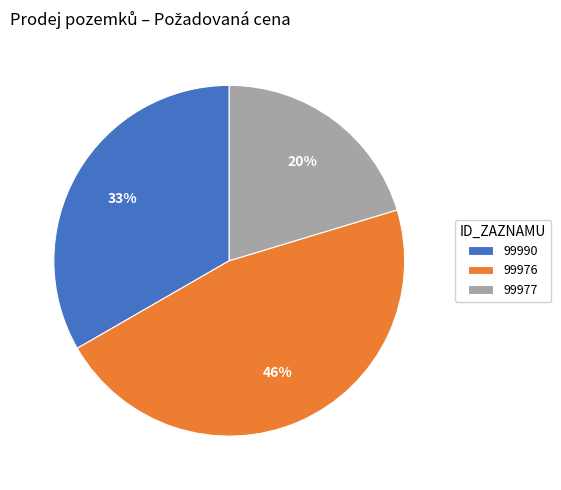

Is there any slice that represents more than half of the pie?

No